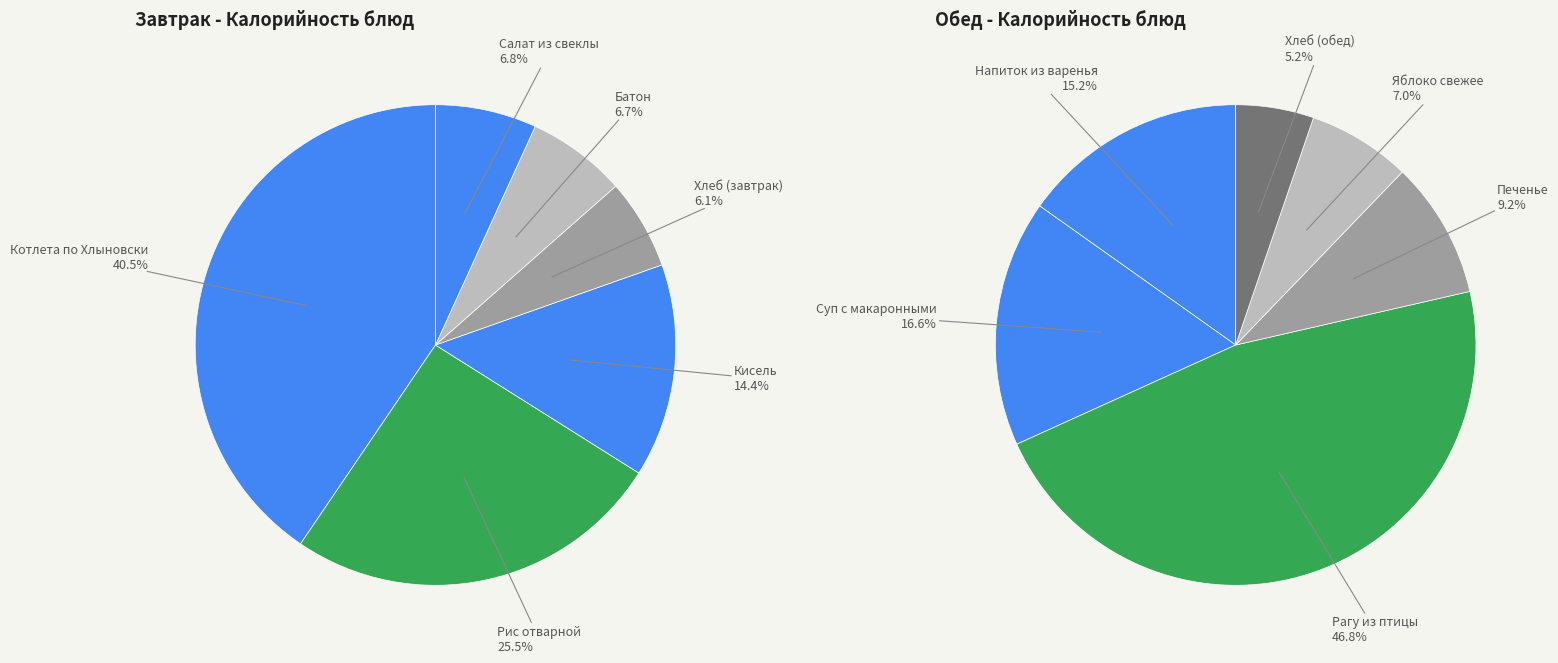

Which slice is the smallest?

Хлеб (обед)